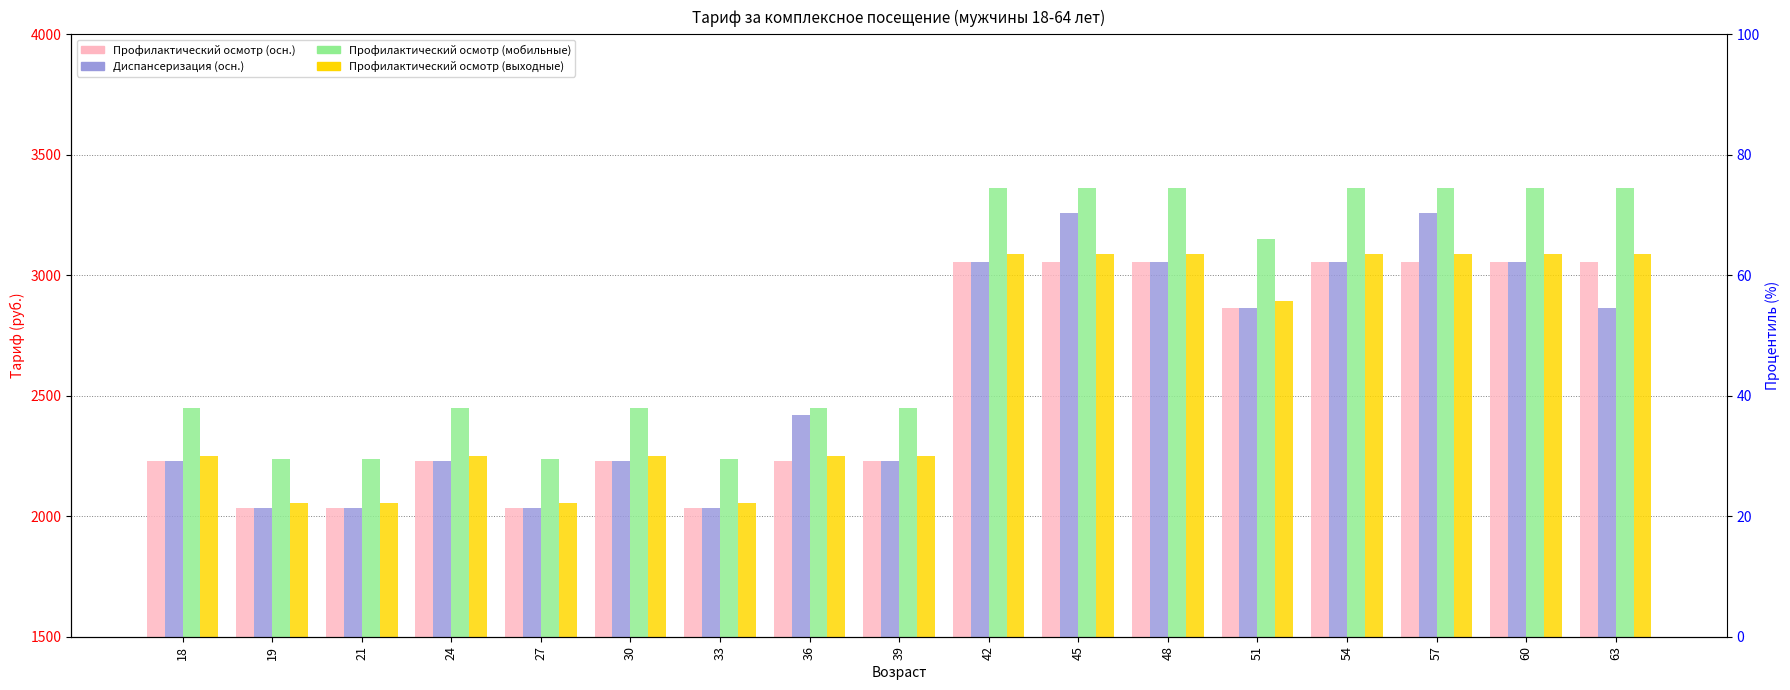

True or false: Профилактический медицинский осмотр (осн.) has a value of 3074.0 at 33.

False